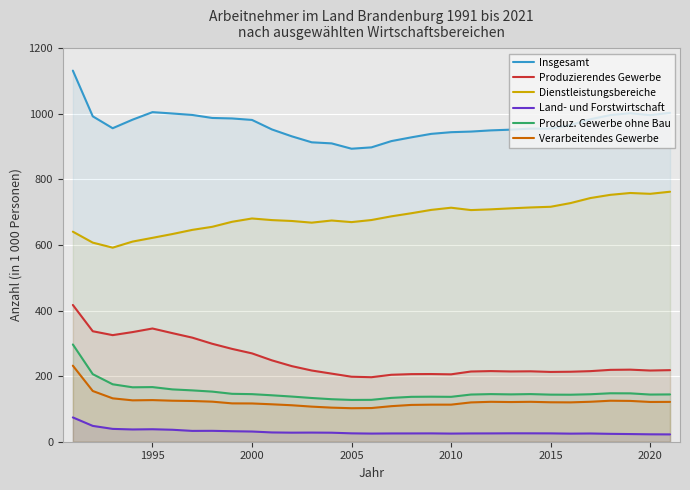

Which series has the widest spread of values?

Insgesamt